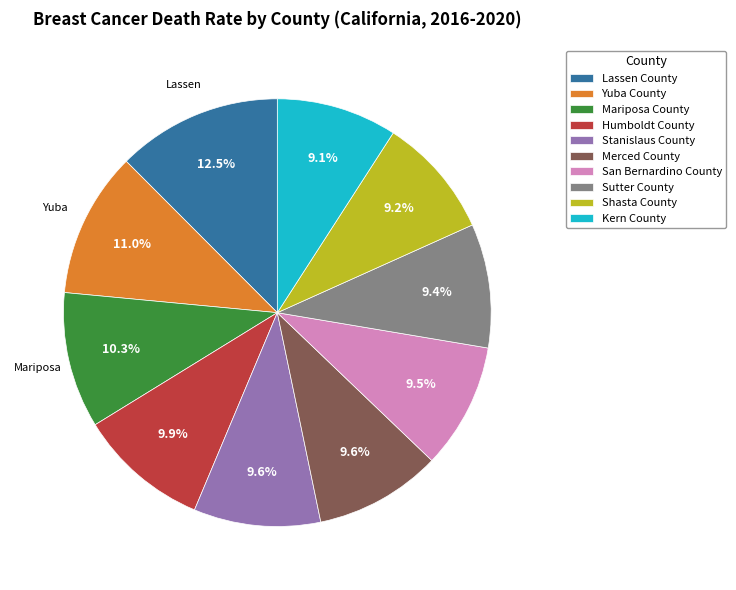

How many slices are in this pie chart?

10